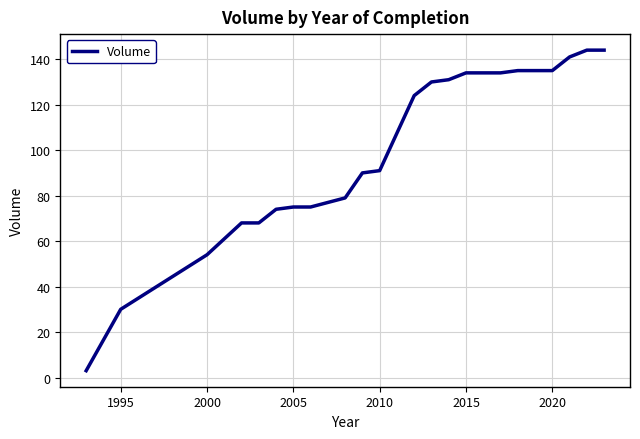

What is the difference between the maximum and minimum values?

141